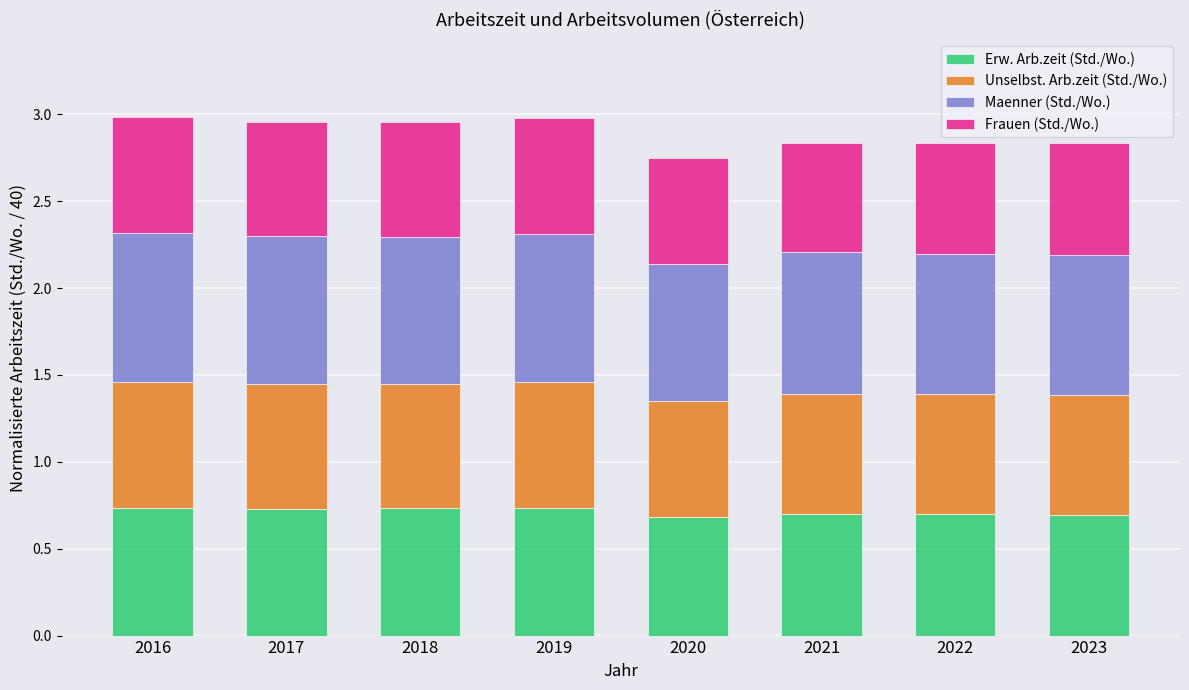

How many Erw. Arb.zeit (Std./Wo.) values are between 0 and 1?

8